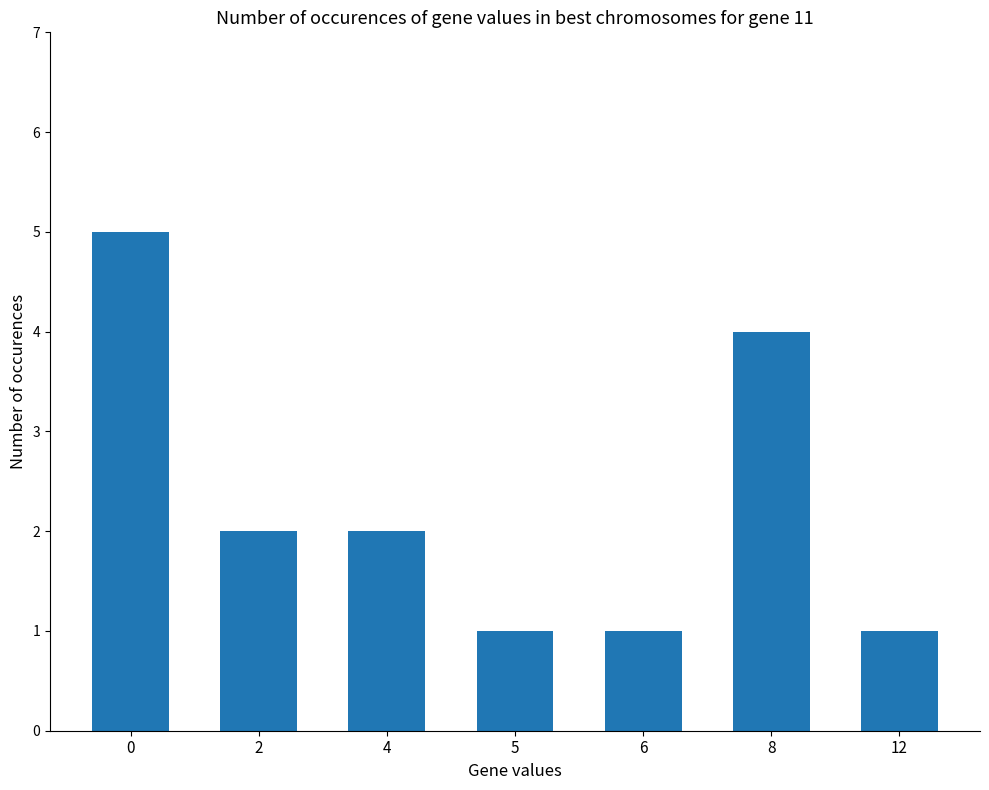

What is the approximate value at 2?

2